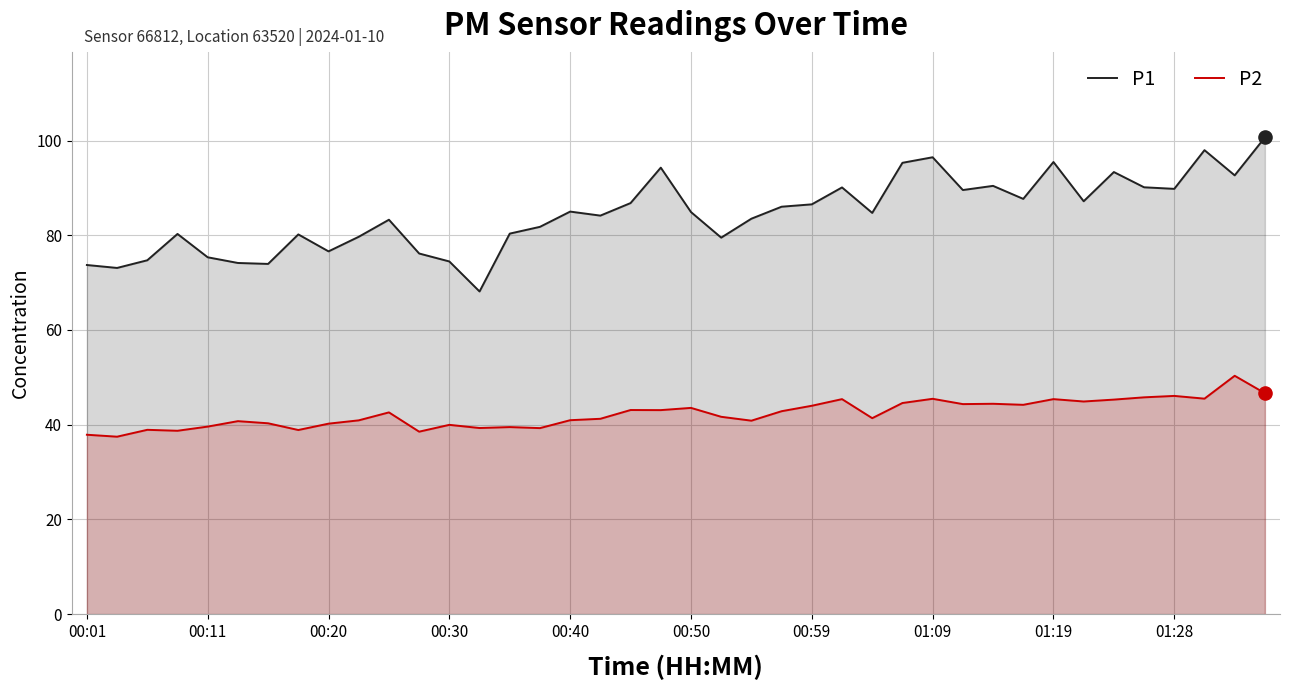

Which series contains the highest Y value?

P1